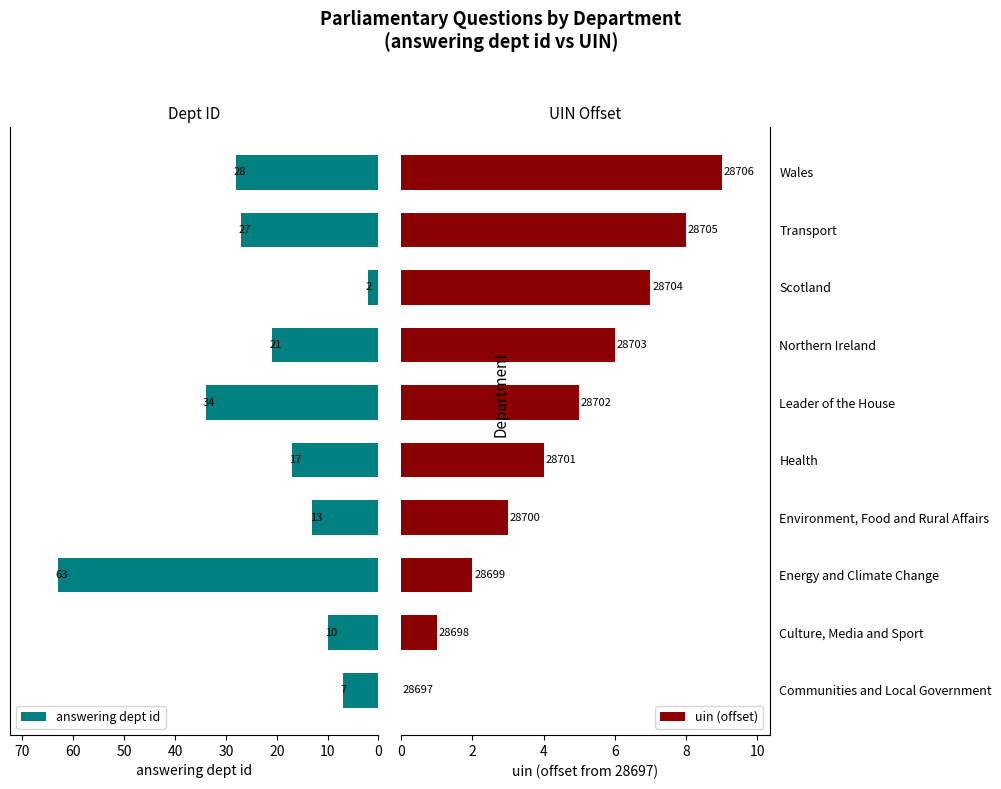

What is the difference between the maximum and minimum values in the answering dept id series?

61